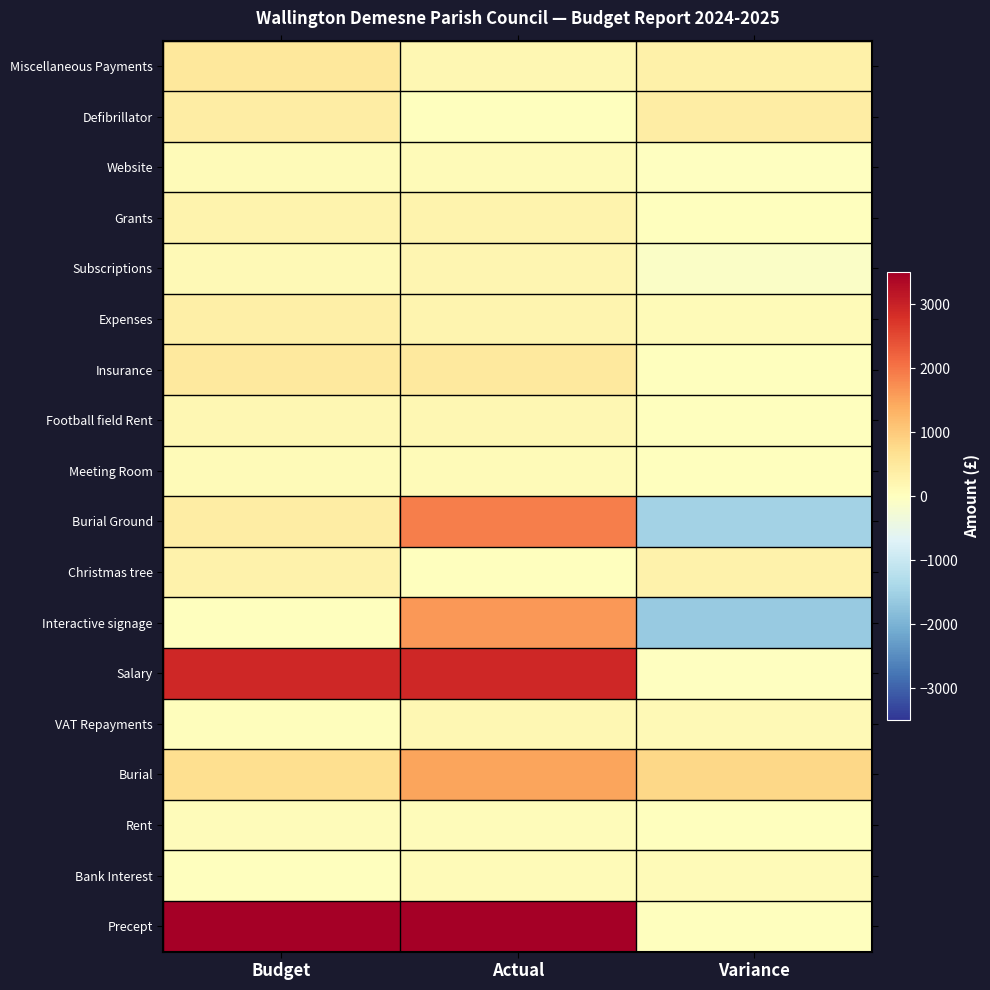

Which series has the widest spread of values?

Precept